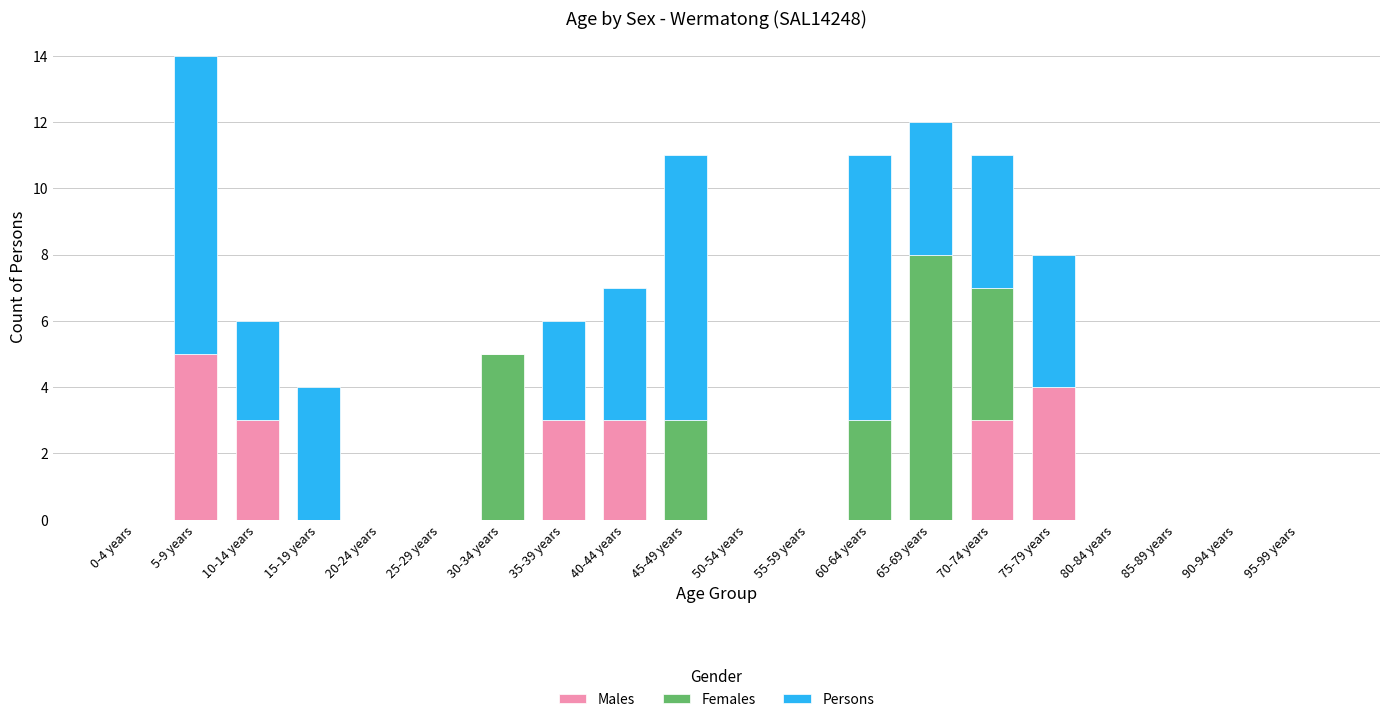

The value of Males at 80-84 years is 0. True or false?

True